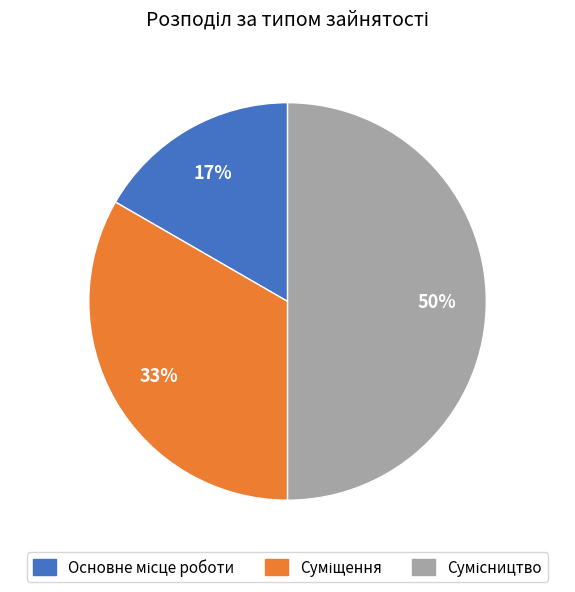

To the nearest percent, what is the difference between the largest and smallest slice percentages?

33%